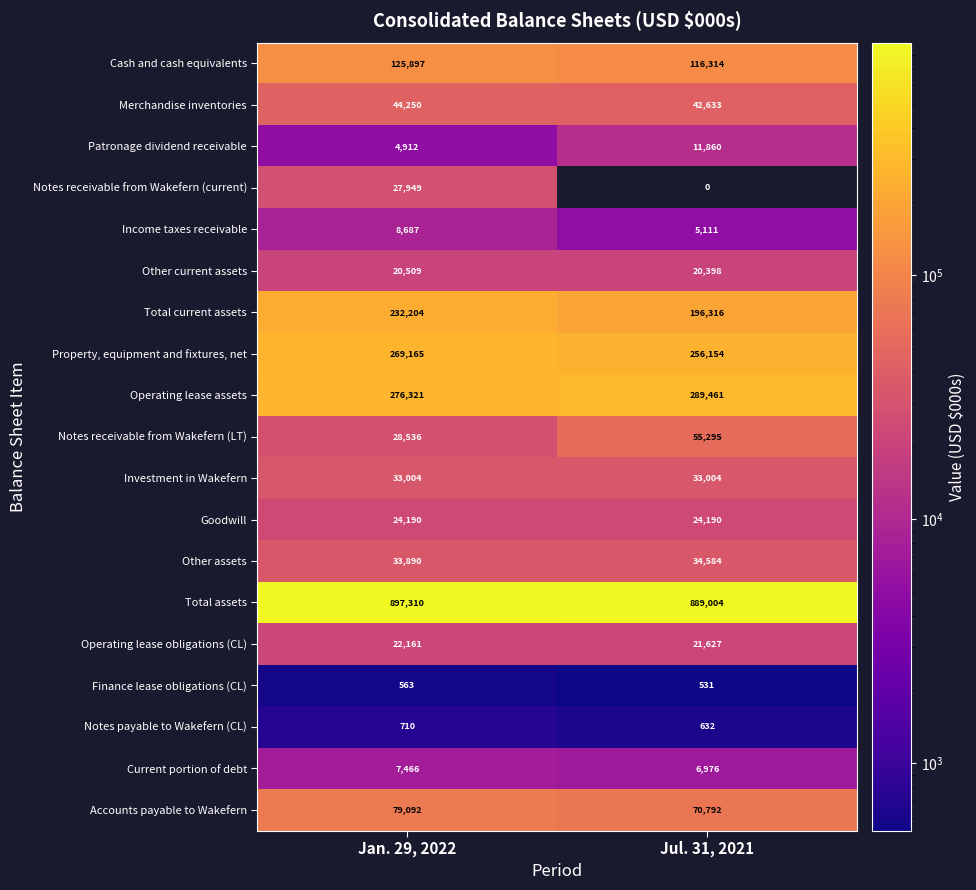

At which category is the sum across all series the highest?

Jan. 29, 2022